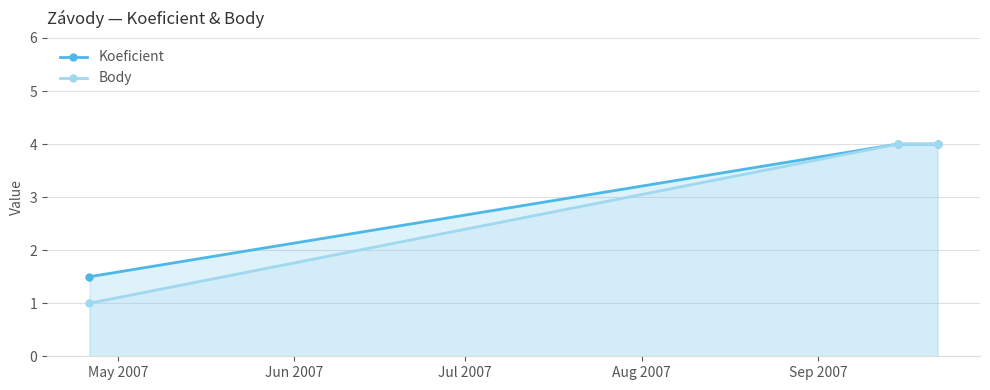

What is the greatest value displayed?

4.0